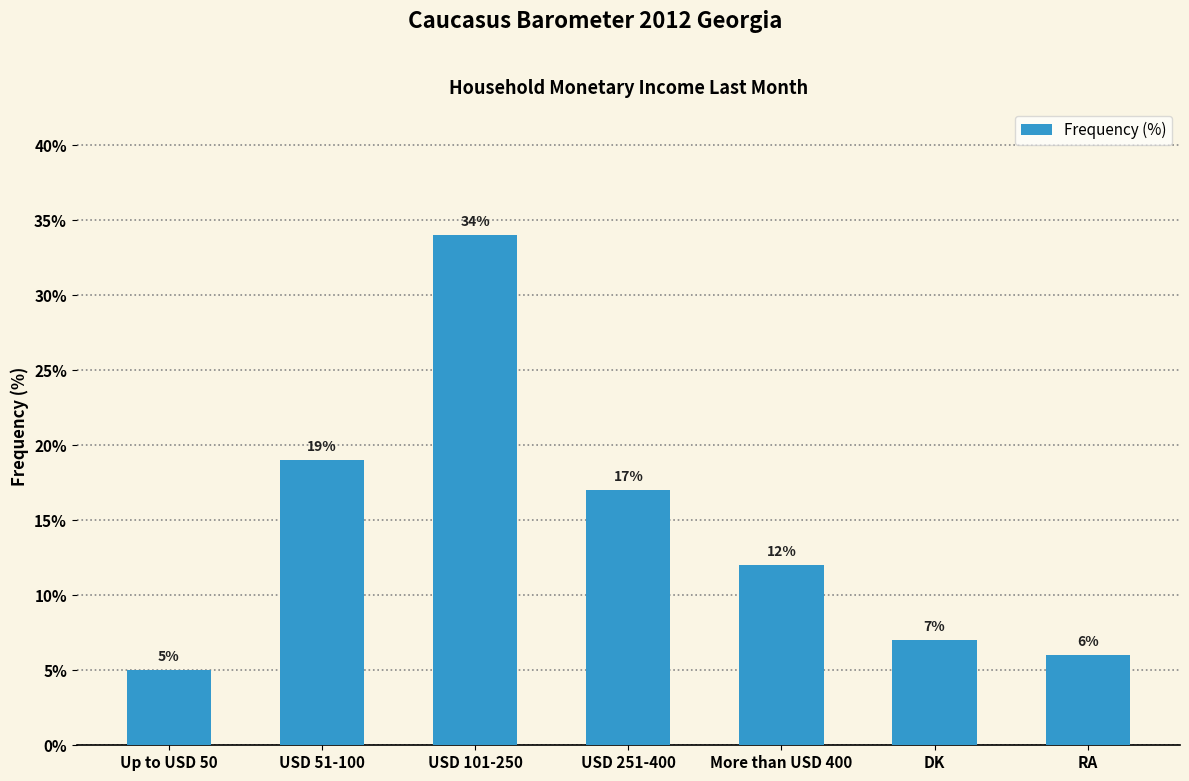

How many categories are shown in the chart?

7